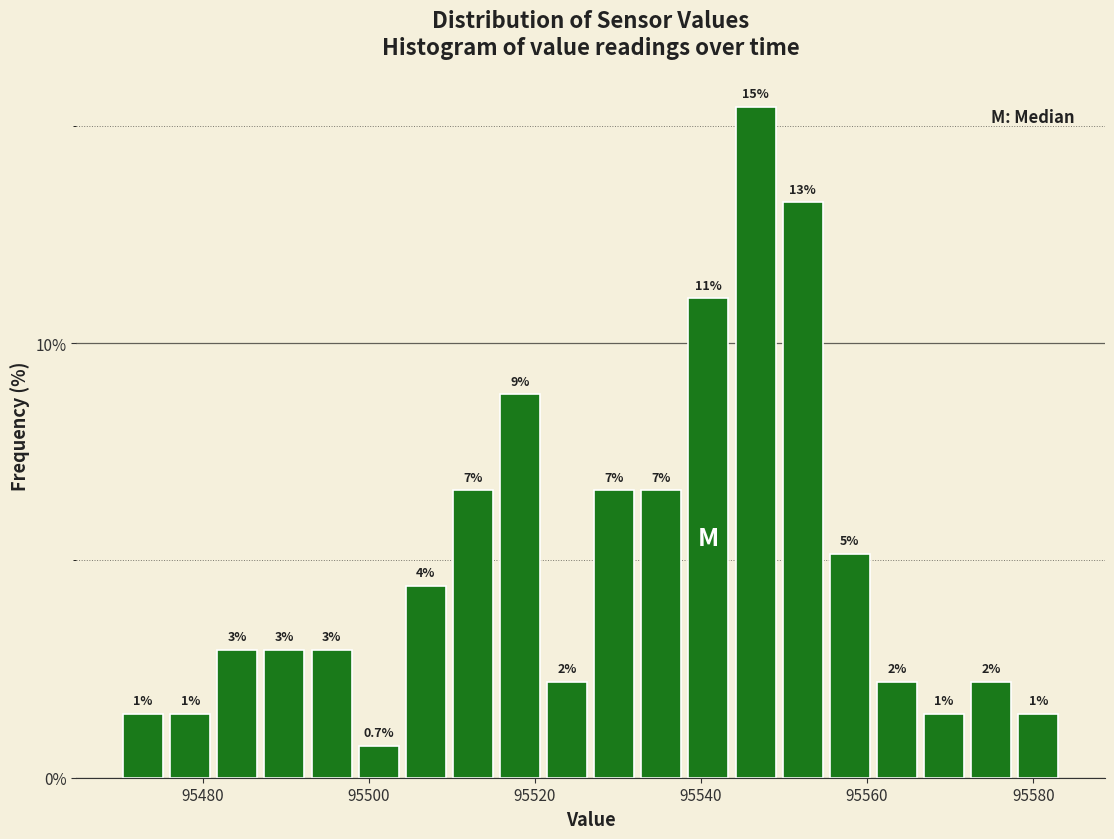

Around what value on the x-axis is the tallest bar? Give the approximate position of its centre, as read against the axis.

95546